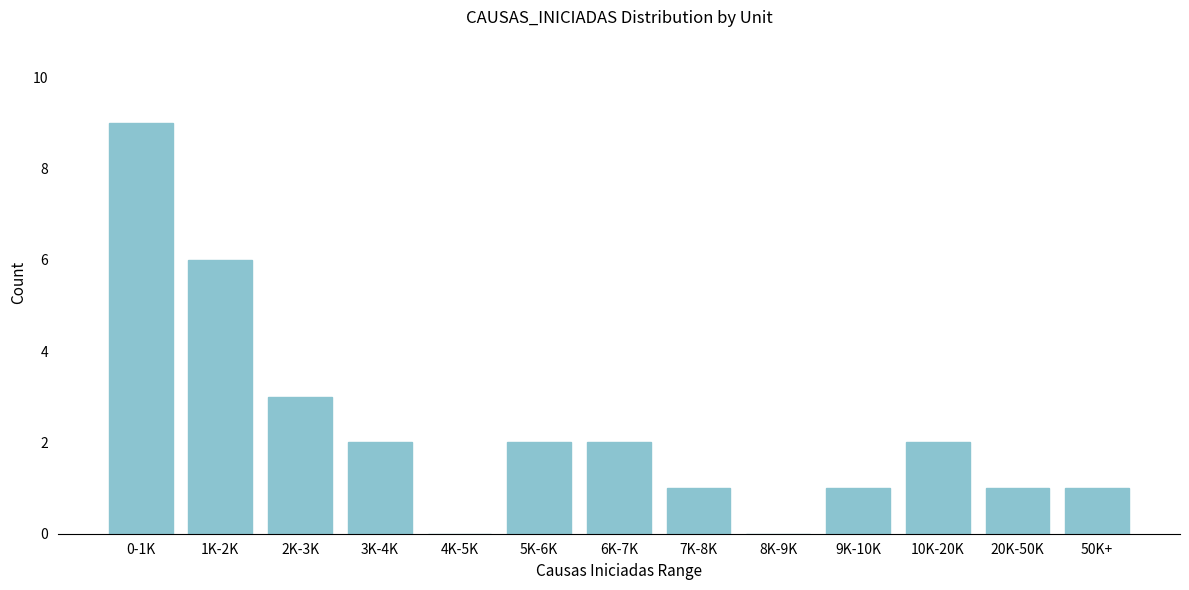

Reading left to right, list all the values displayed in this chart.

0-1K=9	1K-2K=6	2K-3K=3	3K-4K=2	4K-5K=0	5K-6K=2	6K-7K=2	7K-8K=1	8K-9K=0	9K-10K=1	10K-20K=2	20K-50K=1	50K+=1